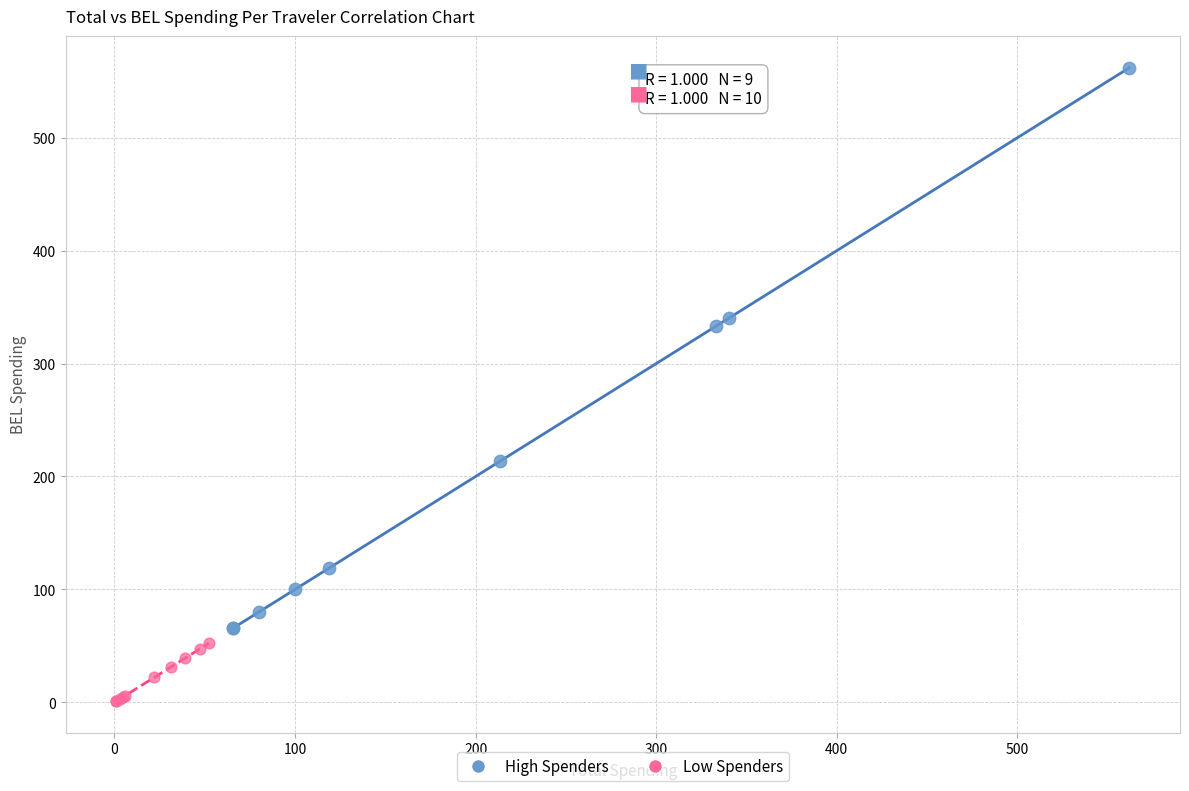

Which series reaches the minimum Y coordinate?

Low Spenders